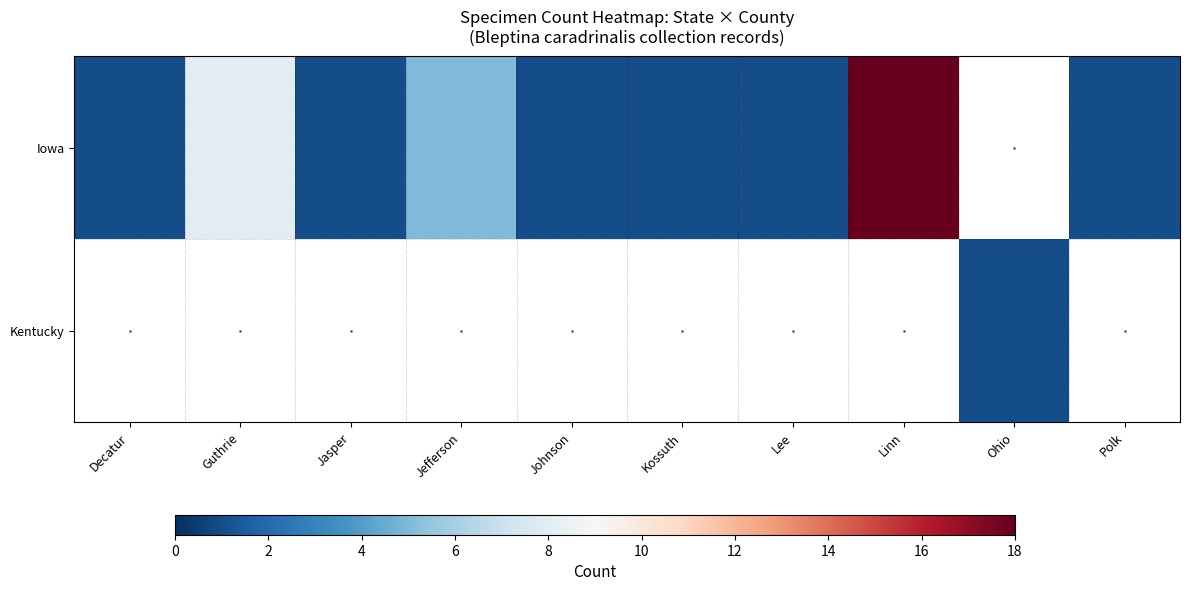

Between Guthrie and Jasper, which series saw the biggest shift?

Iowa